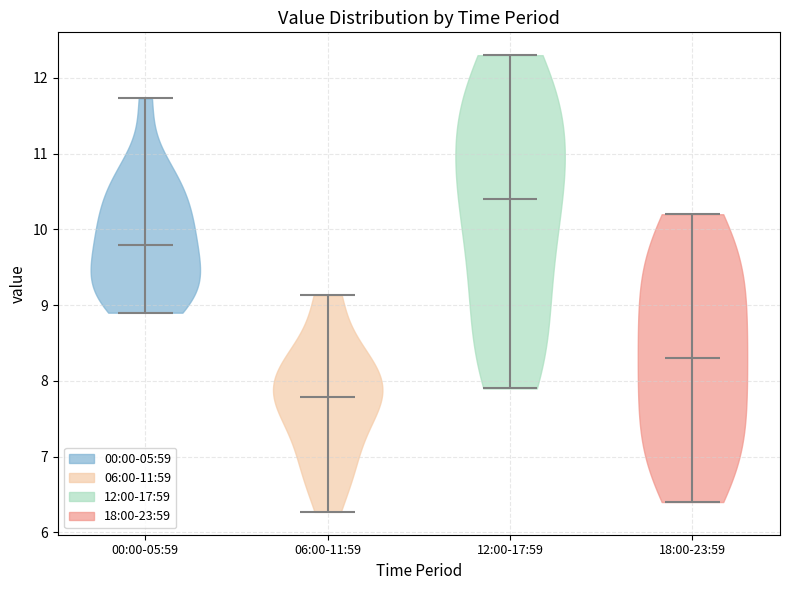

Which violin has the highest median line?

12:00-17:59